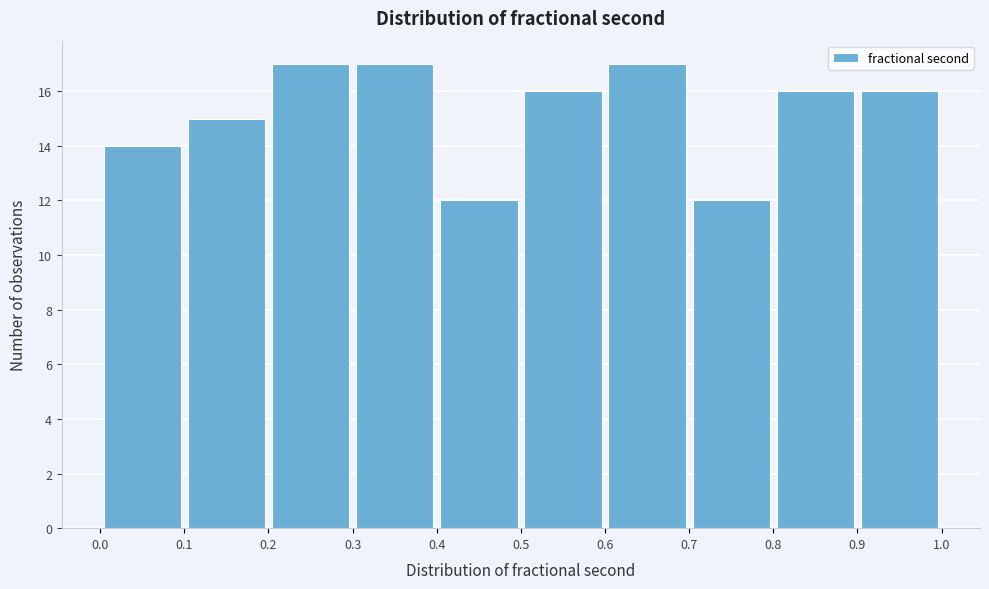

How tall is the bar that spans 0.6 to 0.7 on the x-axis? The values are not printed on the chart, so give them approximately, as read against the axis.

17